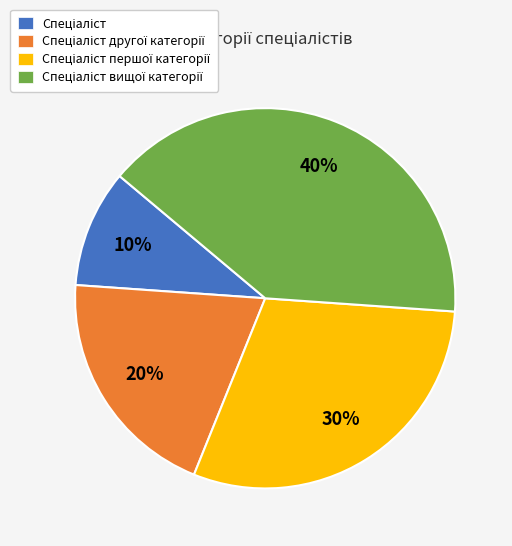

To the nearest percent, what is the difference between the largest and smallest slice percentages?

30%